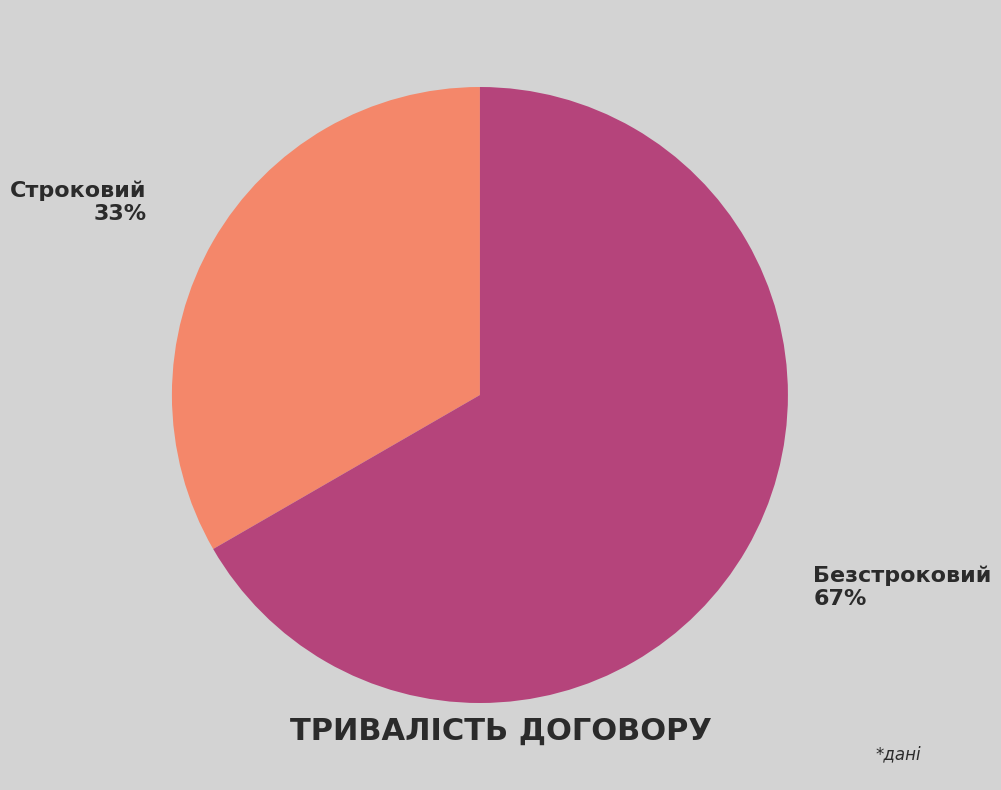

To the nearest percent, what is the average slice percentage?

50%